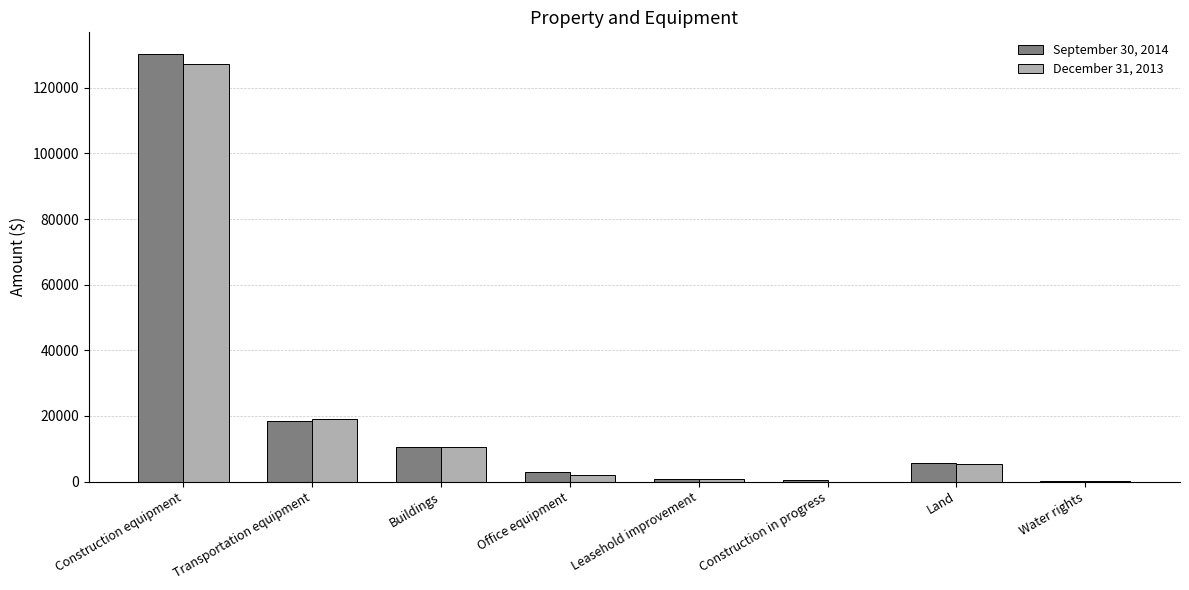

True or false: December 31, 2013 has a value of 5309 at Land.

True